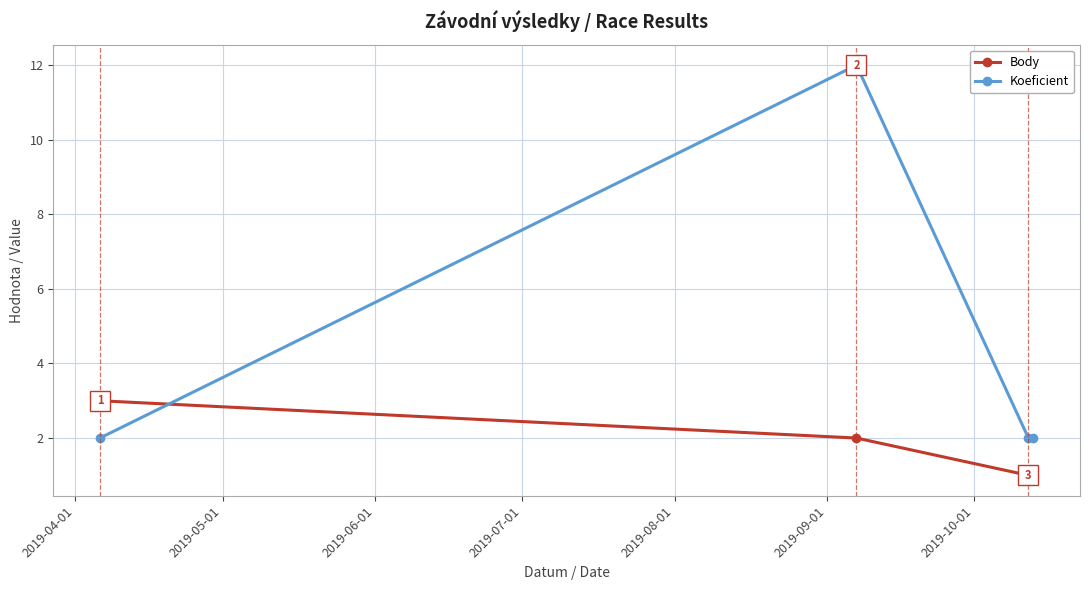

Which series has the largest range (max minus min)?

Koeficient